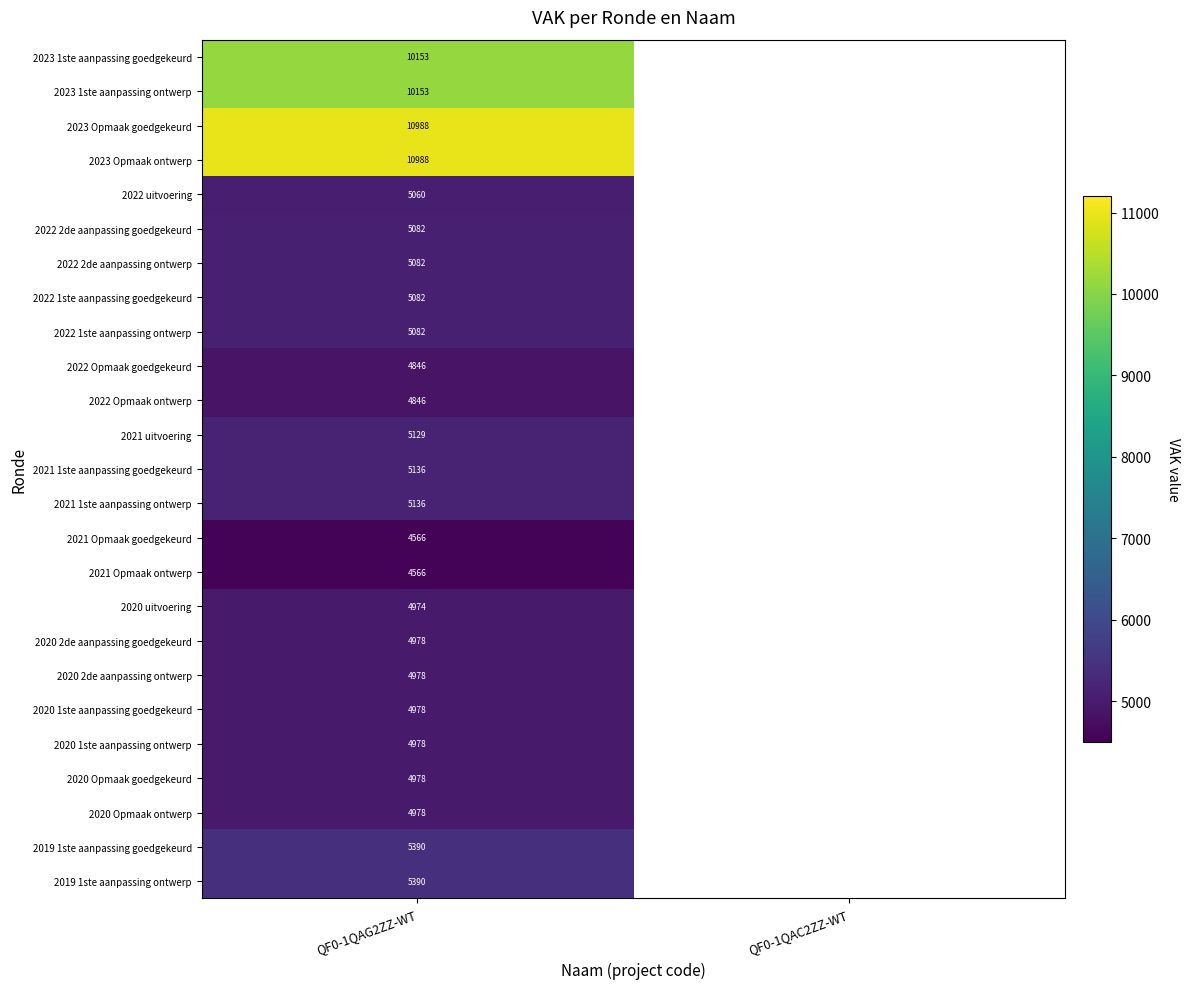

What is the minimum value shown in the chart?

4566.0